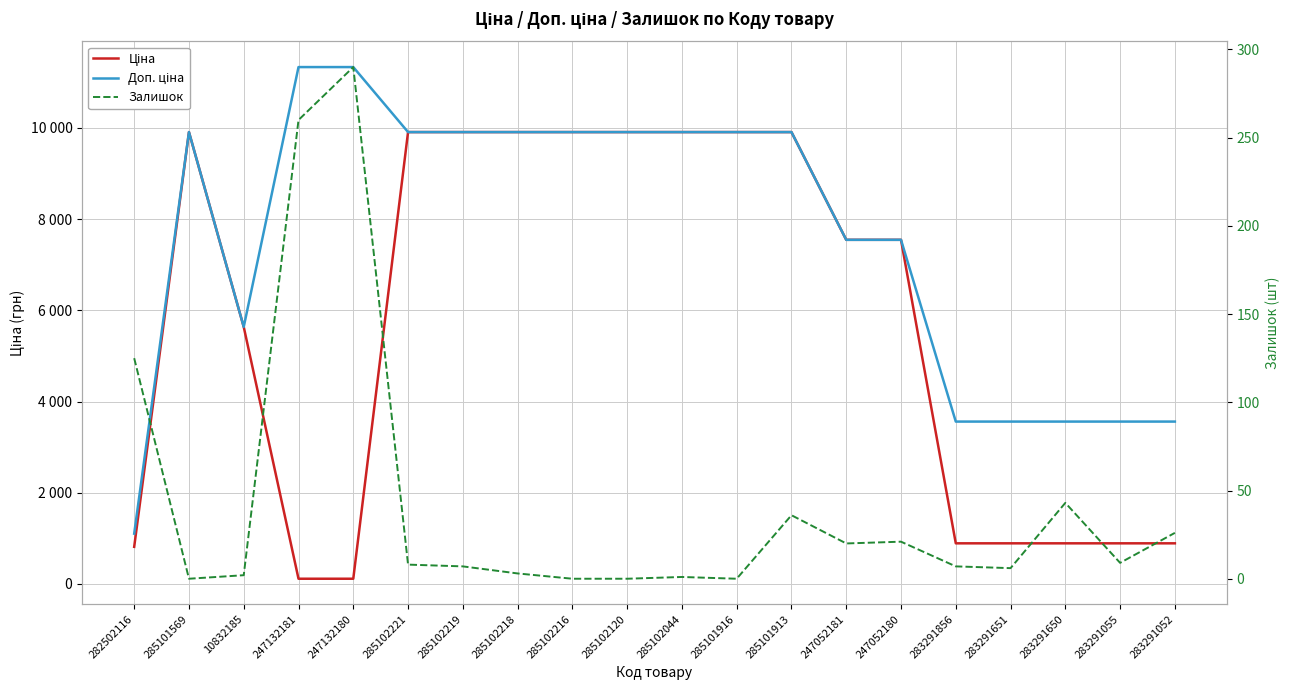

What is the label of the 15th point from the right?

285102221